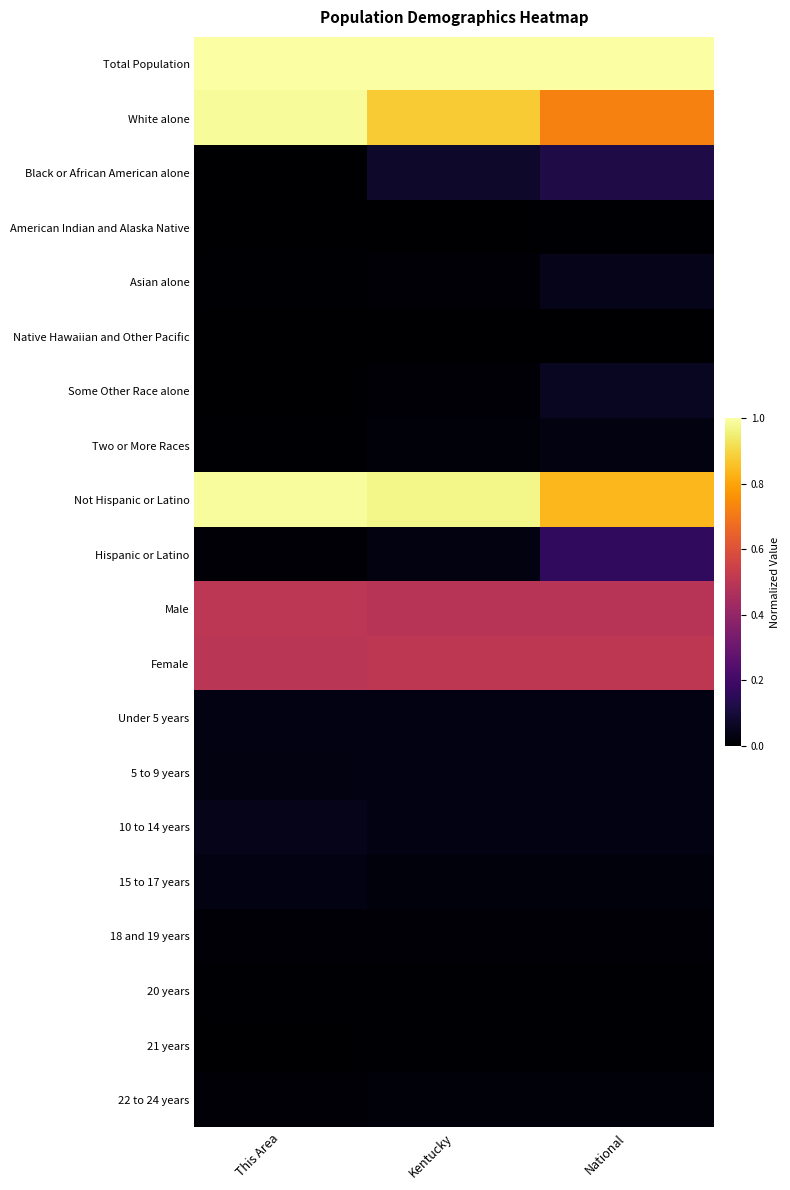

Which series has the largest range (max minus min)?

White alone